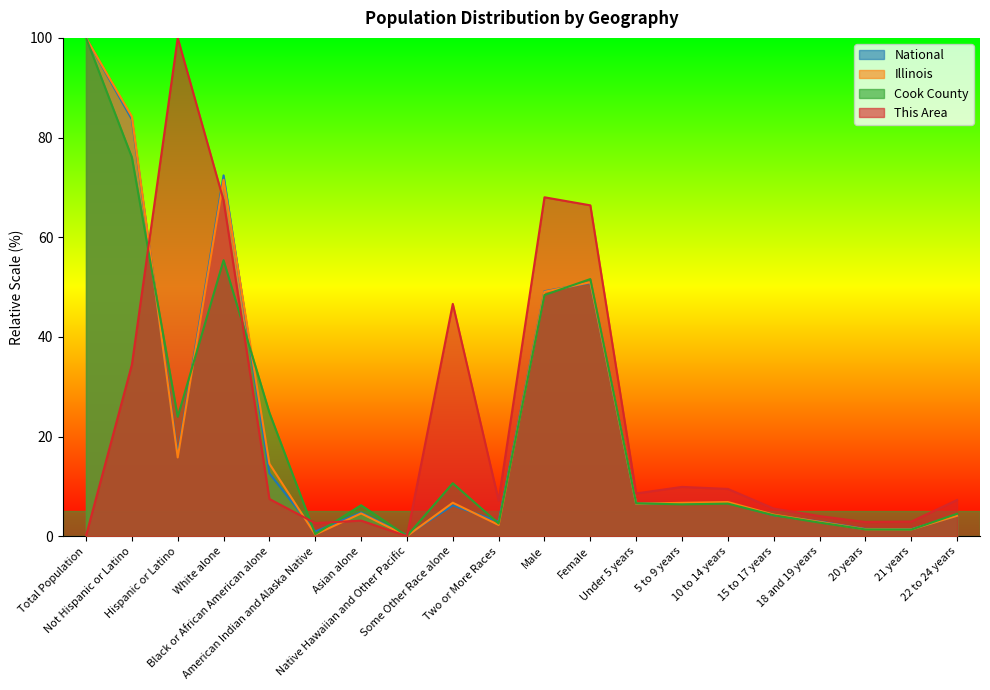

What are all the series names shown in the legend?

National, Illinois, Cook County, This Area